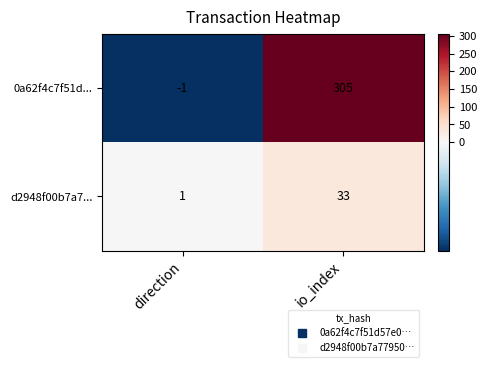

Between direction and io_index, which series saw the biggest shift?

0a62f4c7f51d...